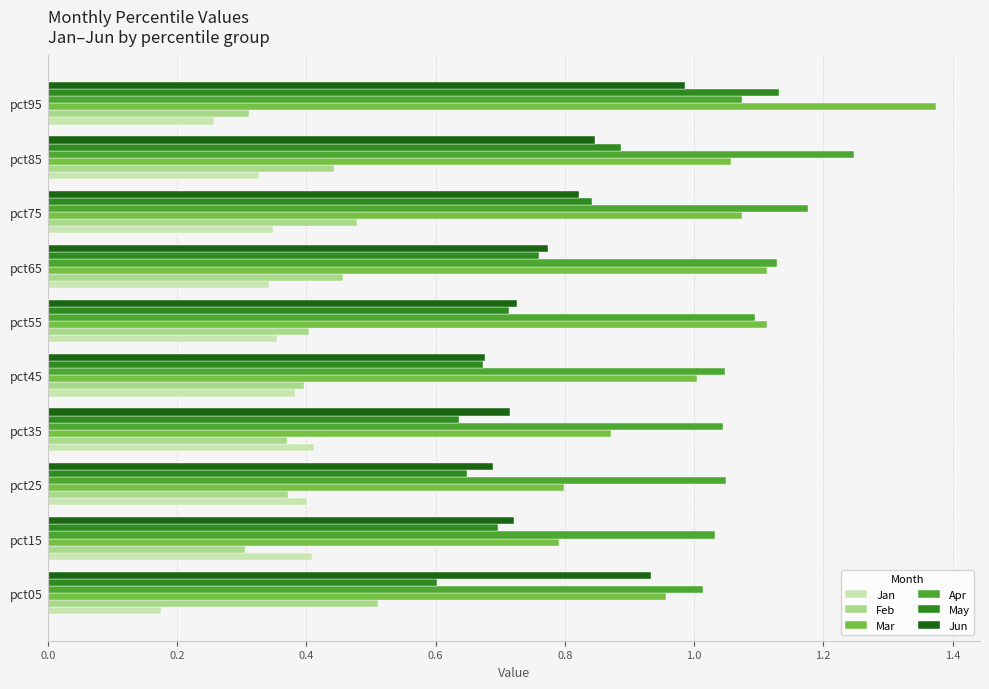

At how many categories does at least one series exceed 0?

10